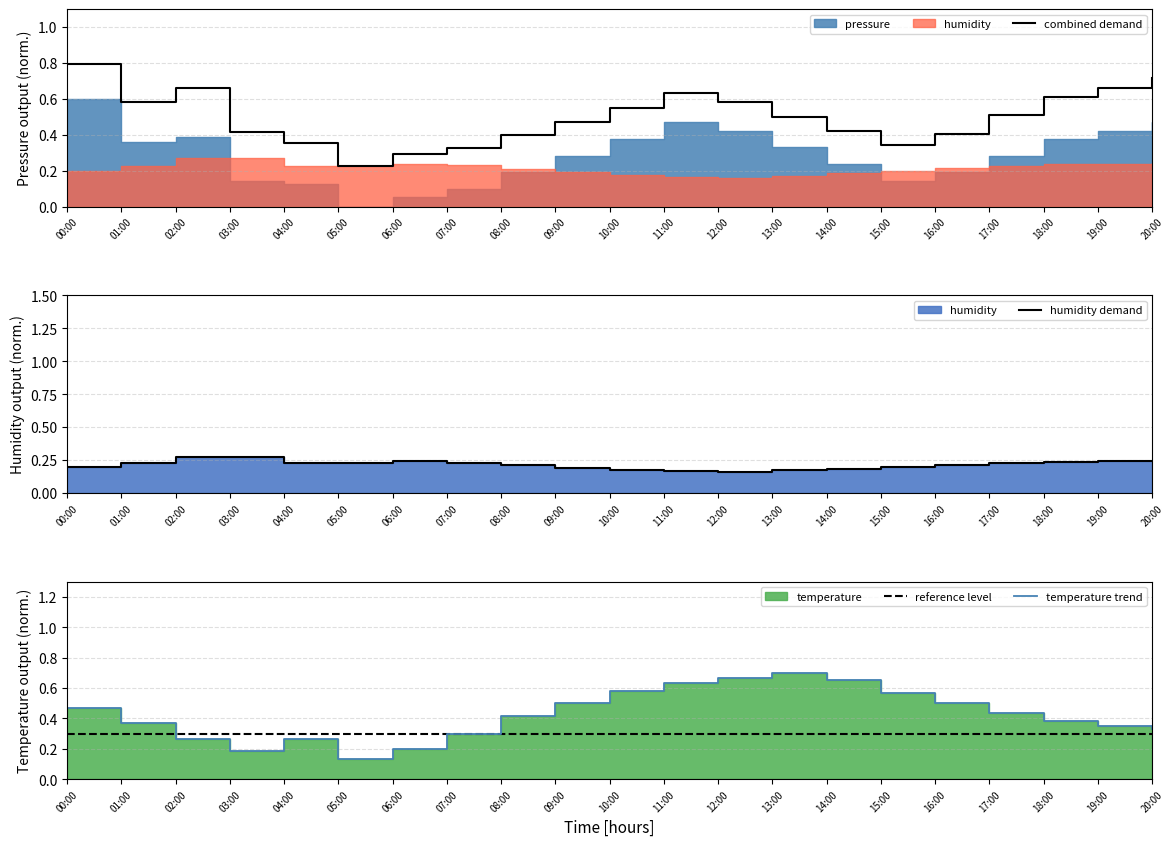

Is it true that temperature trend equals 0.7 at 13:00?

True